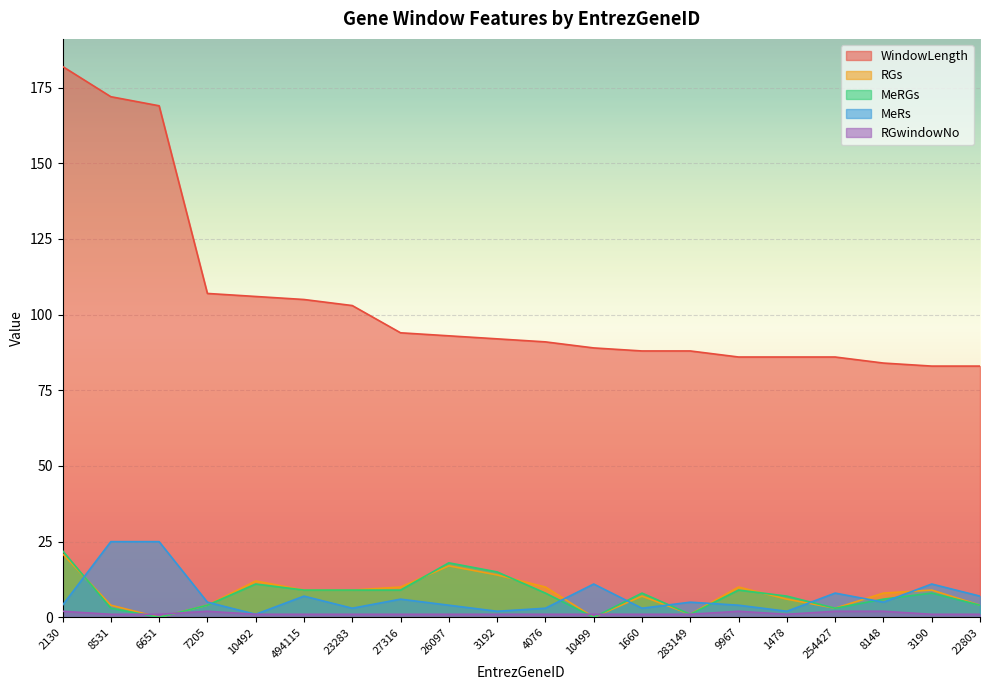

Which series has the largest range (max minus min)?

WindowLength